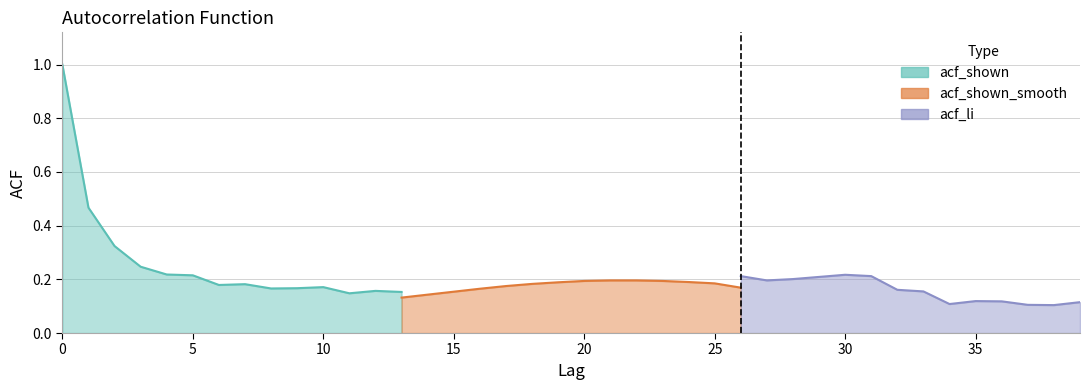

Which category has the lowest value across all series?

34